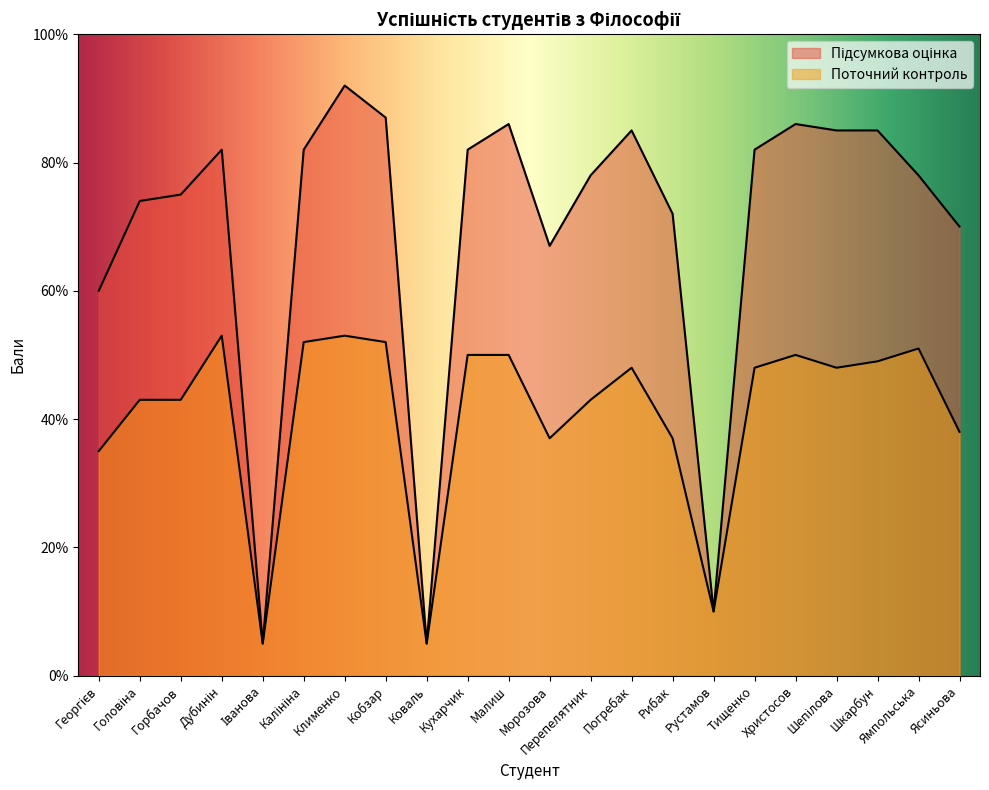

At which label does Підсумкова оцінка first exceed 82?

Клименко